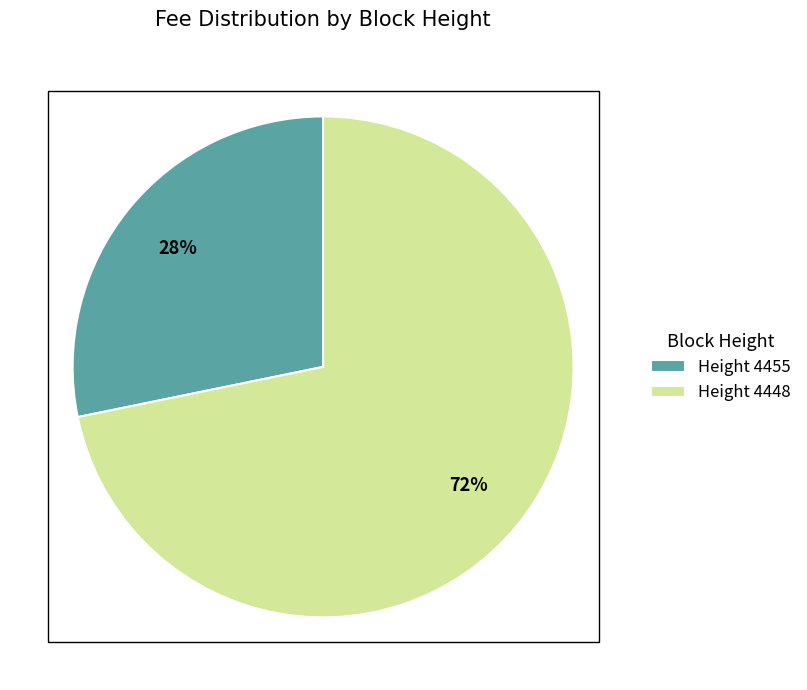

Does any single category account for the majority?

Yes